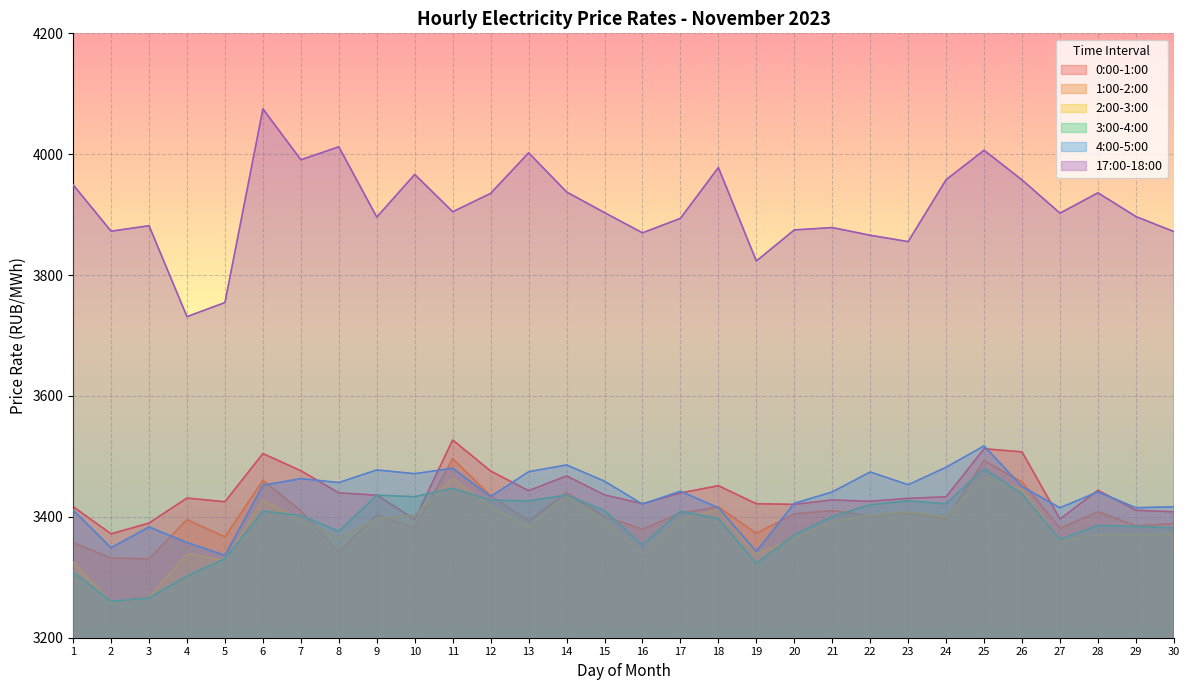

How many lines are shown in the chart?

6